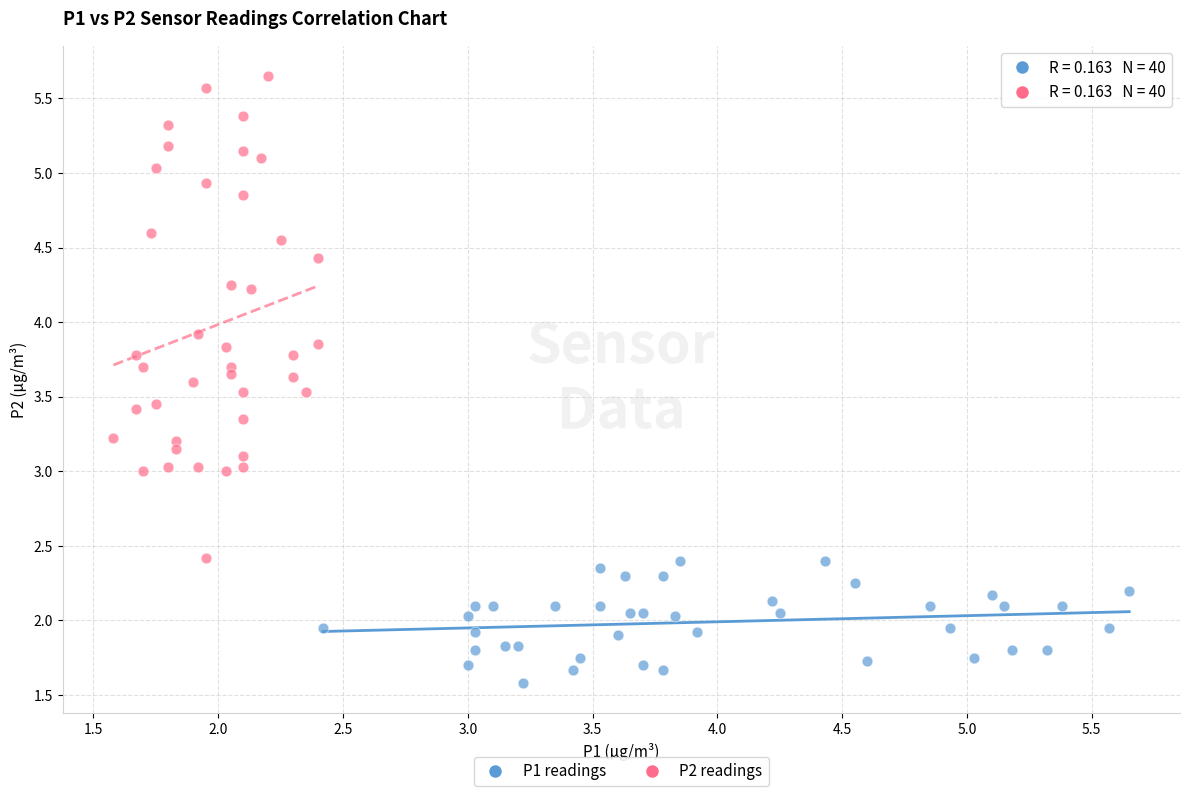

What are all the series names shown in the legend?

P1 readings, P2 readings